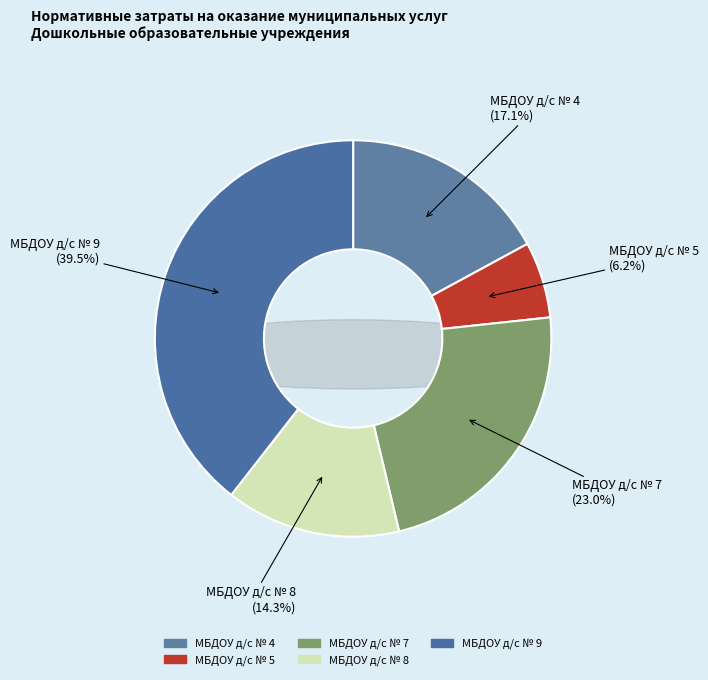

Which has a higher value, МБДОУ д/с № 9 or МБДОУ д/с № 4?

МБДОУ д/с № 9